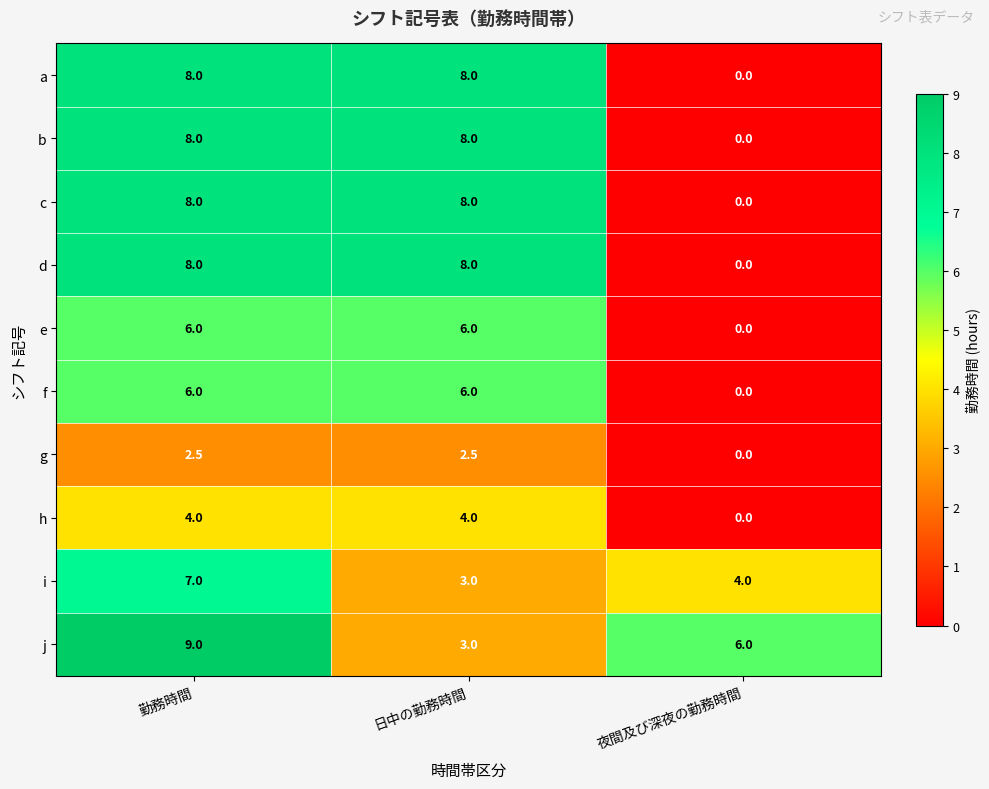

At how many categories does at least one series exceed 0?

3